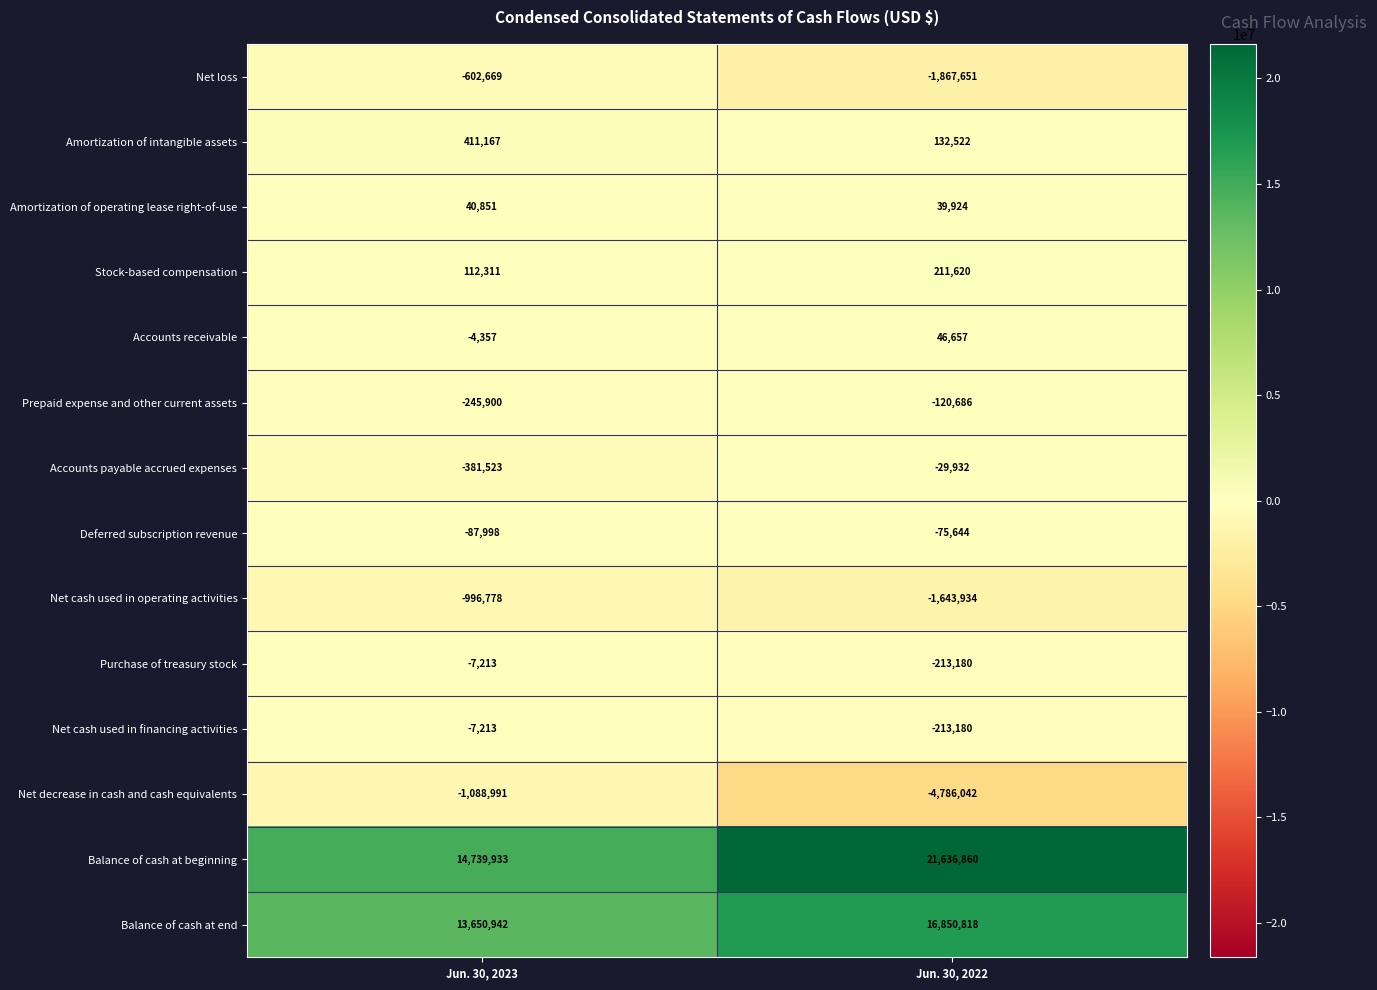

List the labels in order of Net decrease in cash and cash equivalents value, largest first.

Jun. 30, 2023, Jun. 30, 2022